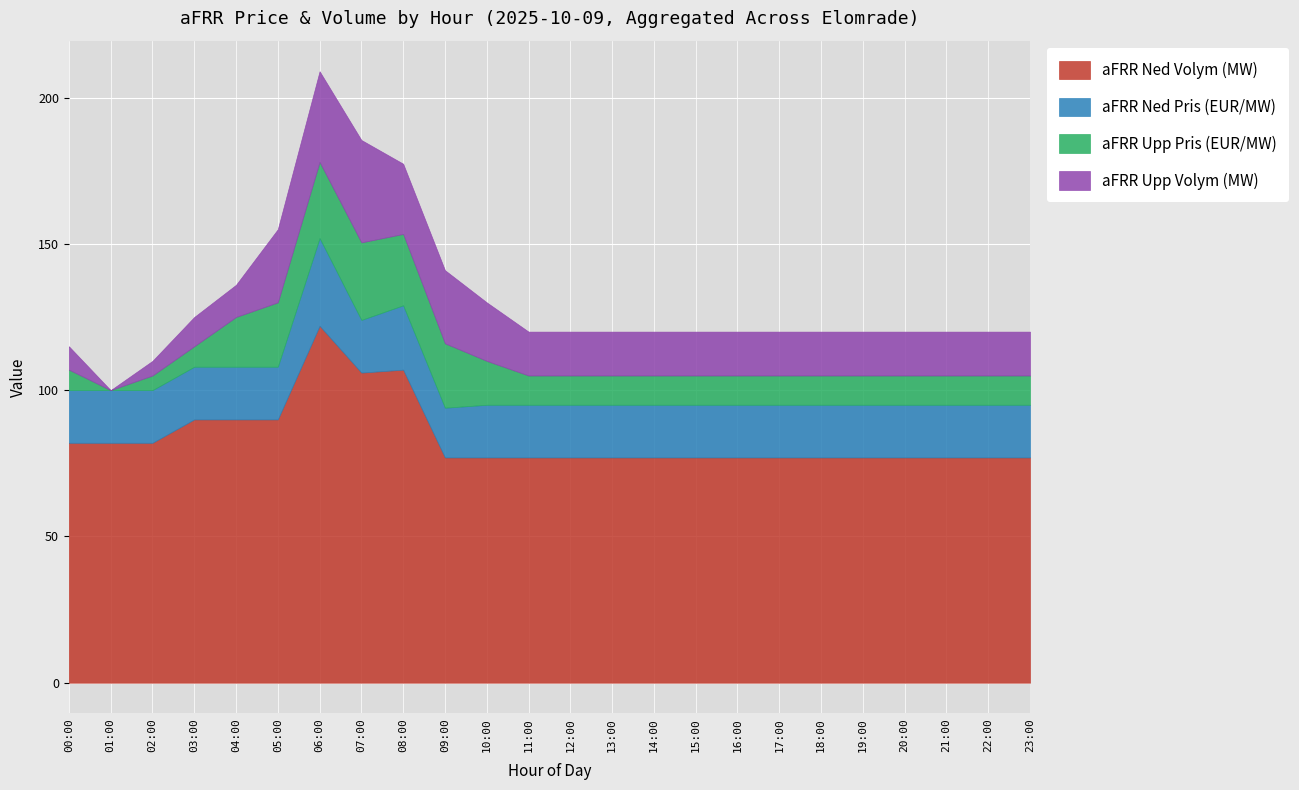

The value of aFRR Ned Volym (MW) at 07:00 is 43.9. True or false?

False